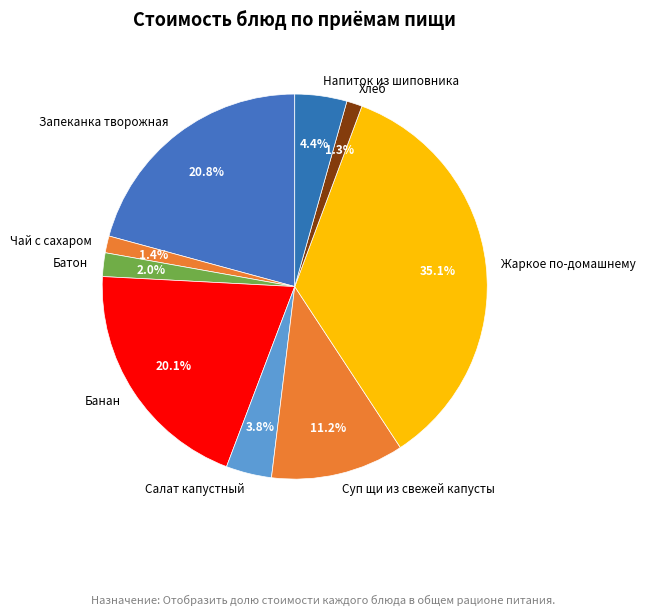

Is there any slice that represents more than half of the pie?

No